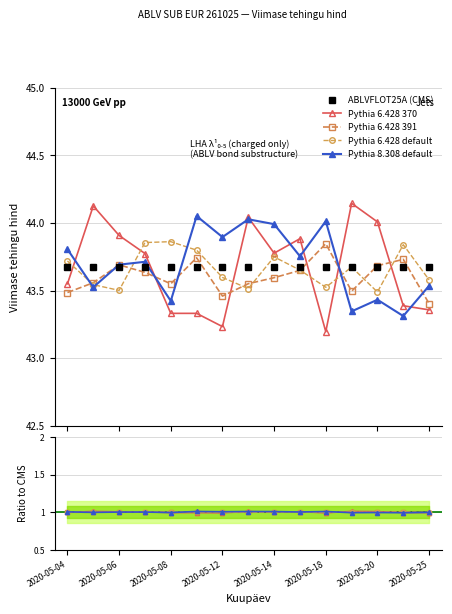

Is this an area chart (filled region under the line)?

No